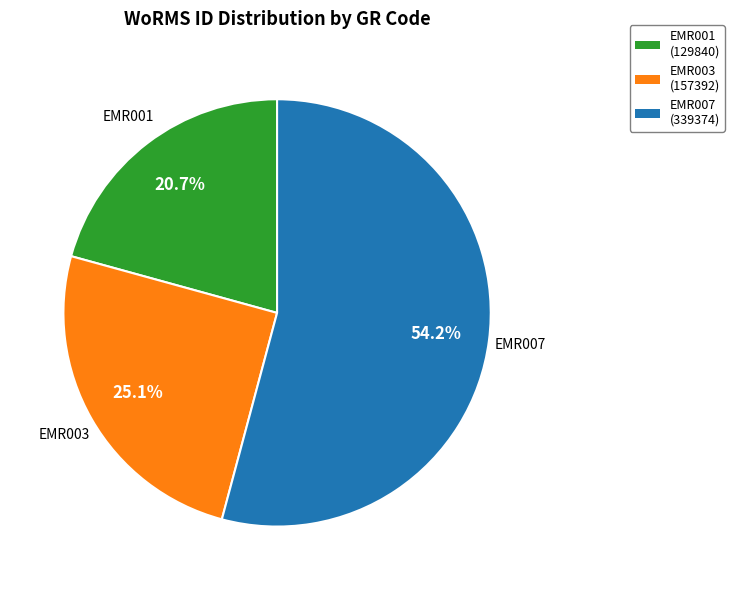

Approximately how many times larger is the value at EMR007 compared to EMR003?

2.2